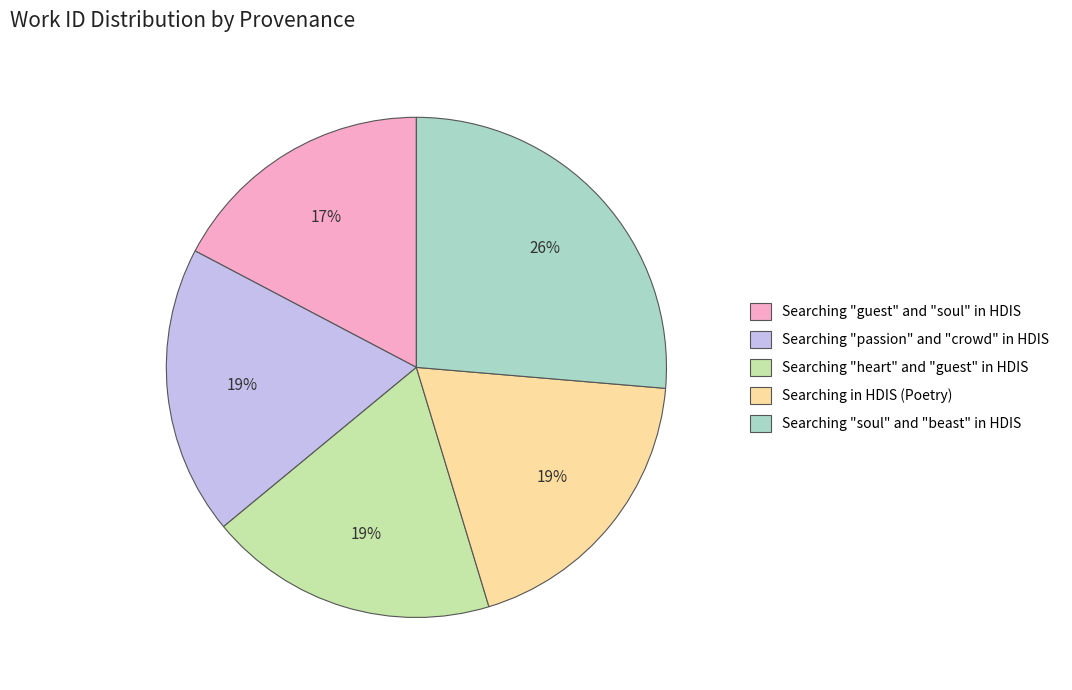

How many segments does this pie chart have?

5